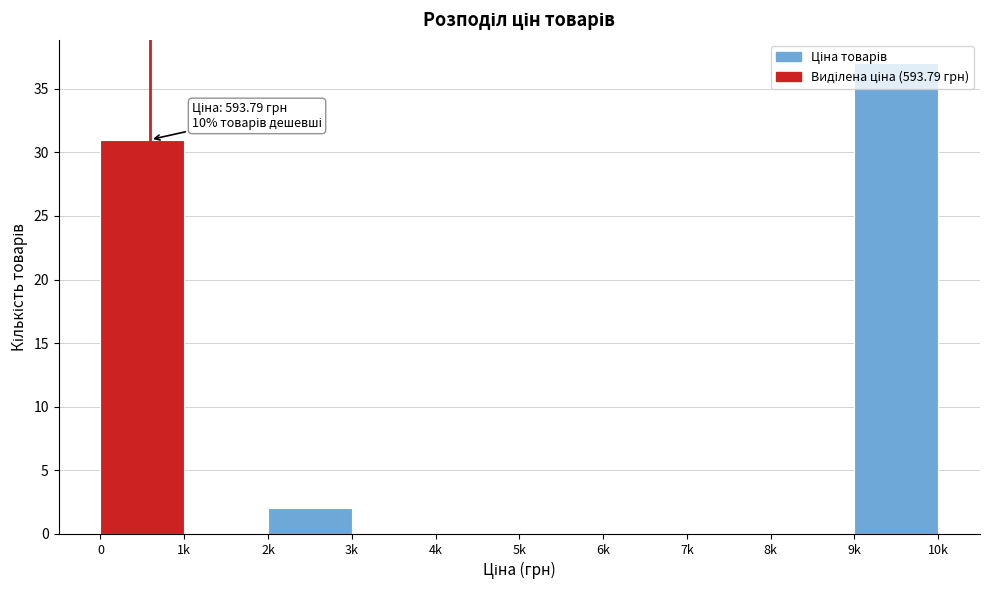

What is the change in value from 0 to 6k?

-31